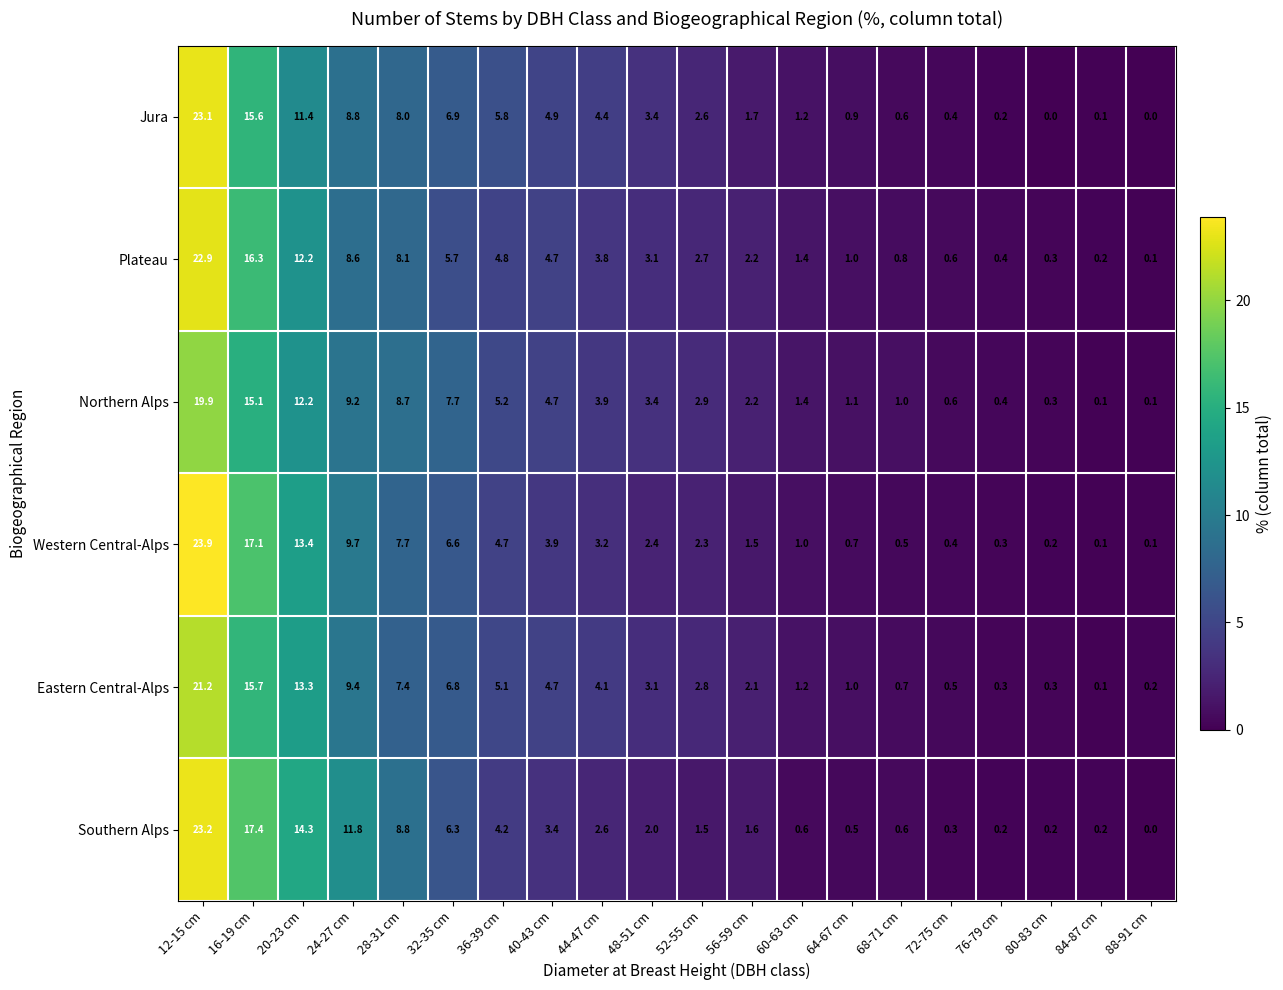

How many series are shown in this chart?

6